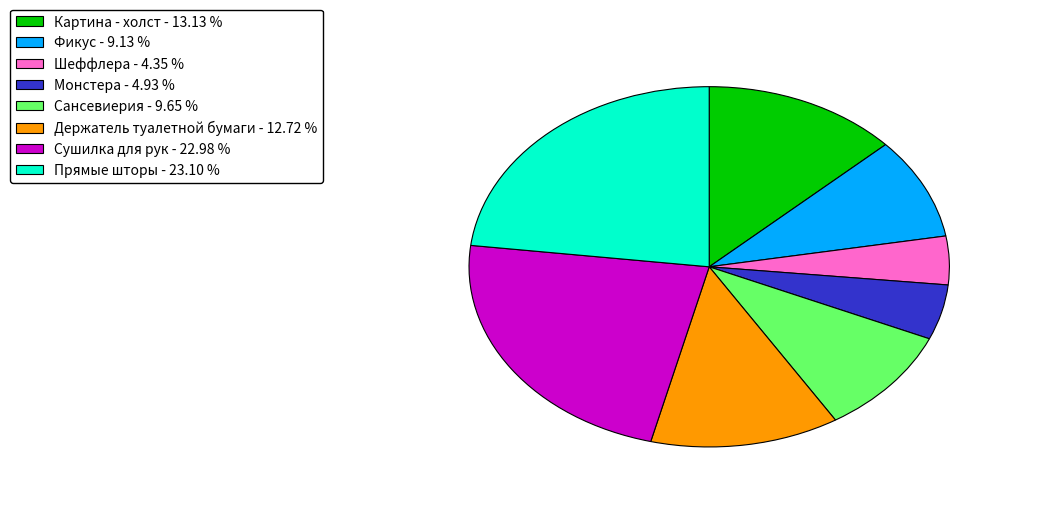

Count the number of slices in the pie.

8